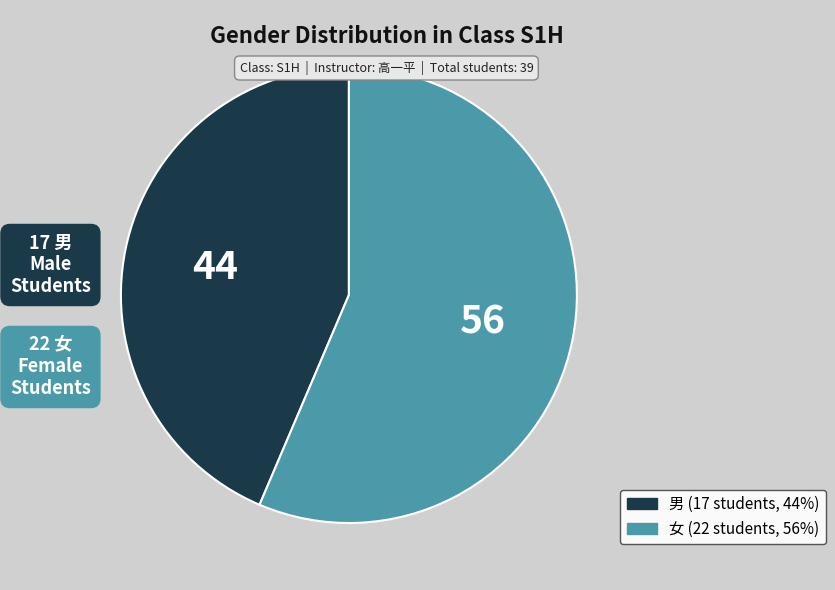

Is there any slice that represents more than half of the pie?

Yes